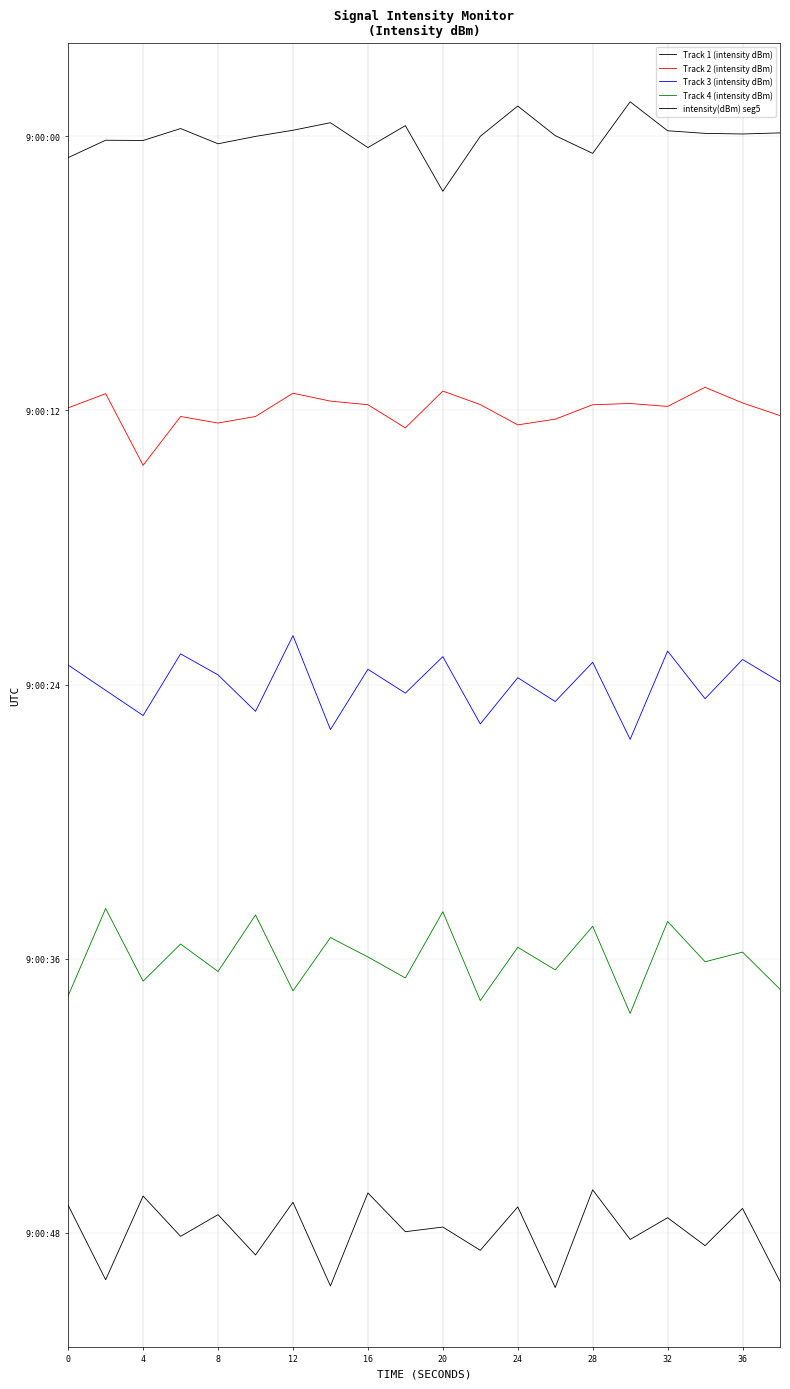

Does the chart display data point markers on the line(s)?

No